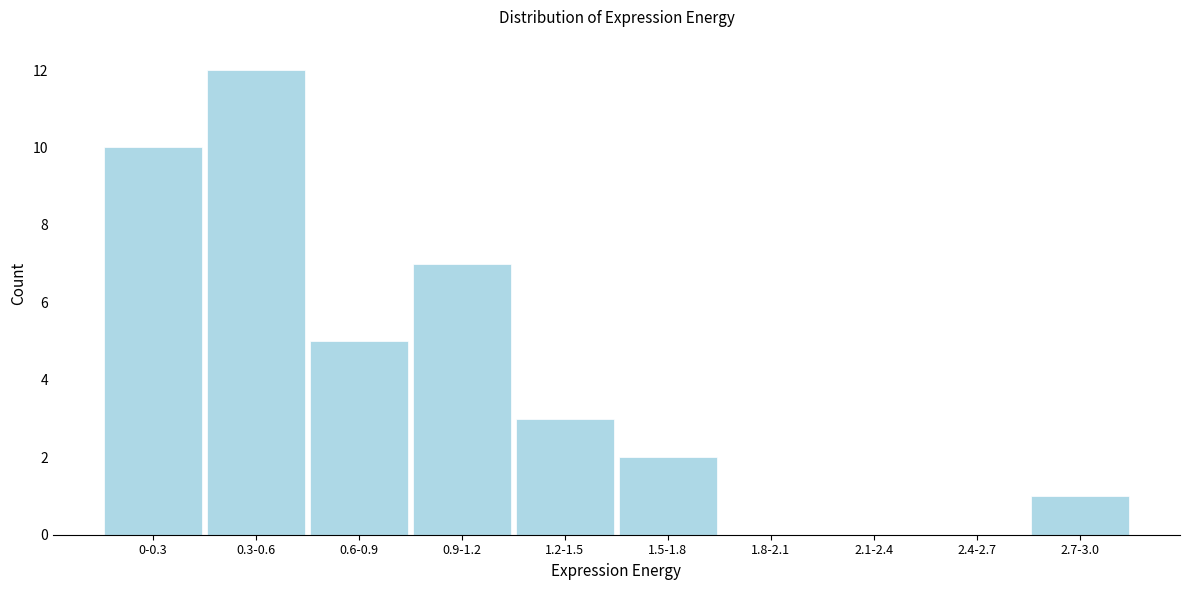

Reading left to right, list all the values displayed in this chart.

0-0.3=10	0.3-0.6=12	0.6-0.9=5	0.9-1.2=7	1.2-1.5=3	1.5-1.8=2	1.8-2.1=0	2.1-2.4=0	2.4-2.7=0	2.7-3.0=1